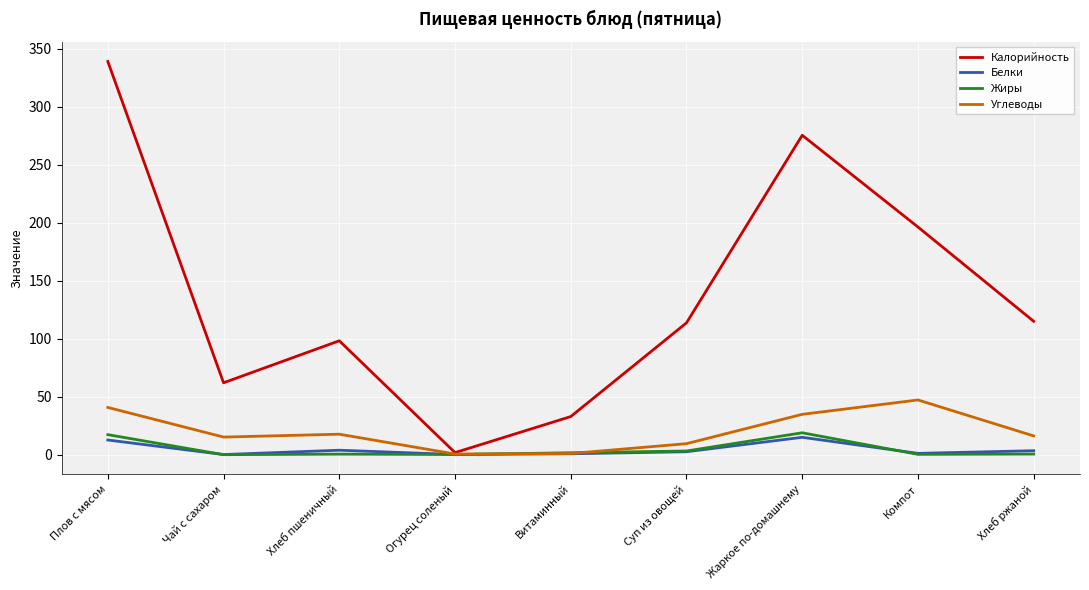

What is the maximum value for Углеводы?

47.2